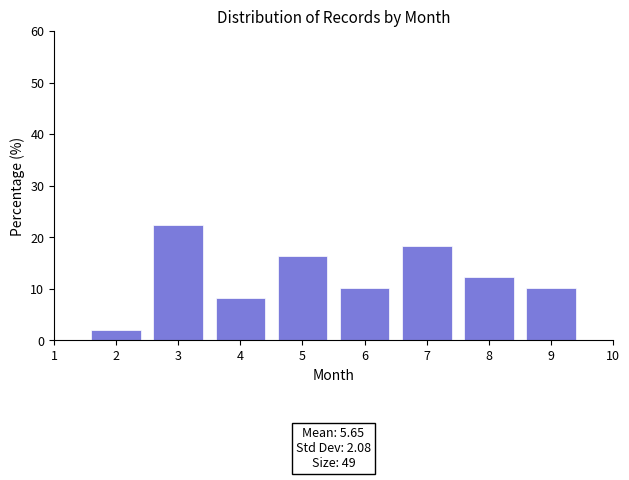

Reading right to left, what are all the values shown in this chart?

10.2	12.2	18.4	10.2	16.3	8.2	22.4	2.0